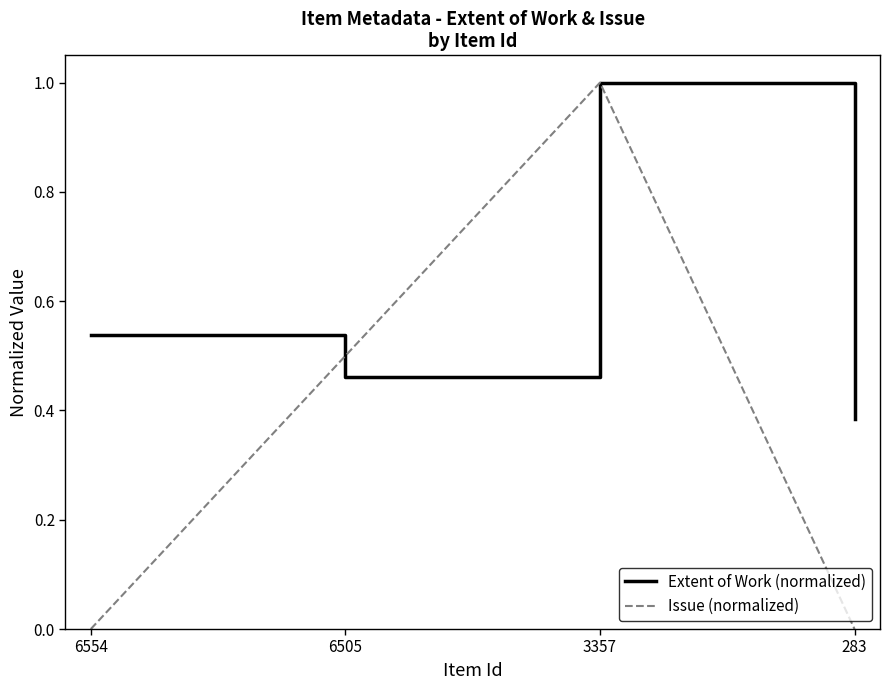

The Extent of Work (normalized) series shows 1.0 at 3357. True or false?

True